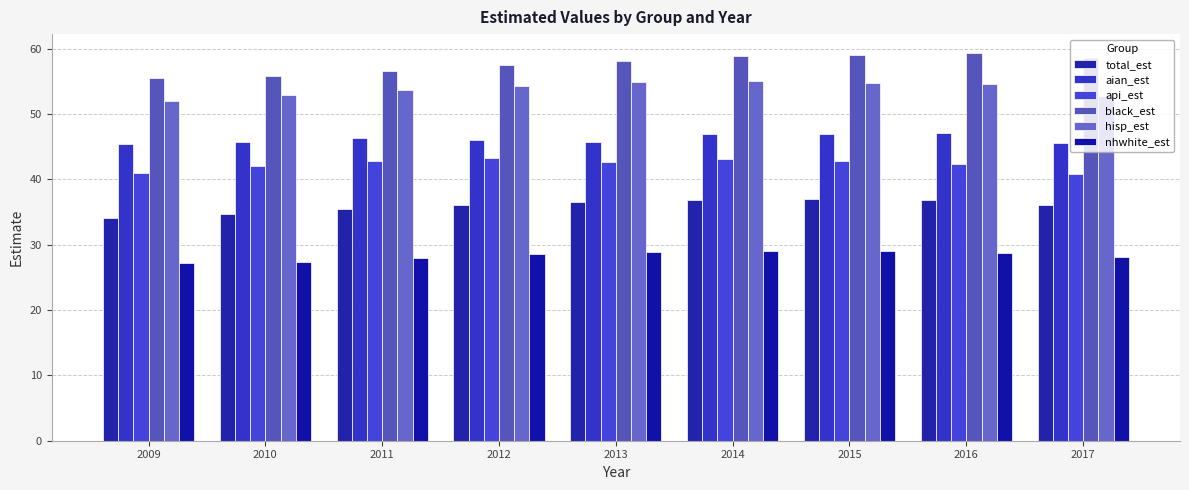

What is the difference between the maximum and second lowest values in the total_est series?

2.3